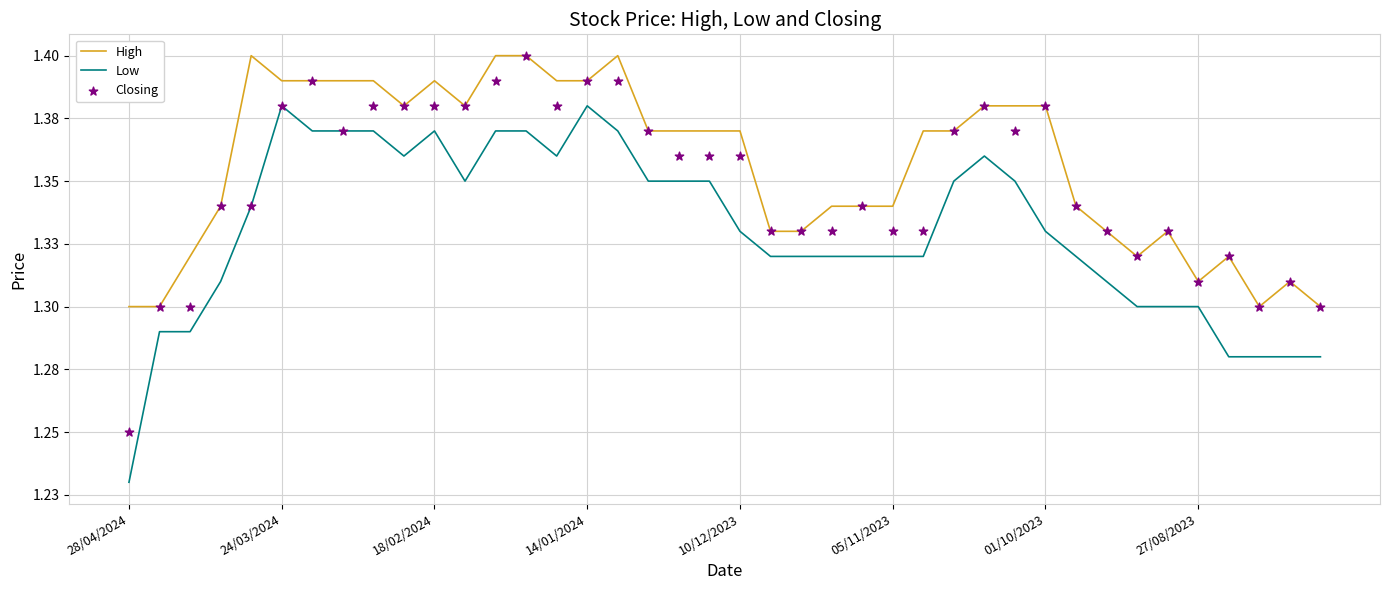

Which series contains the highest Y value?

High